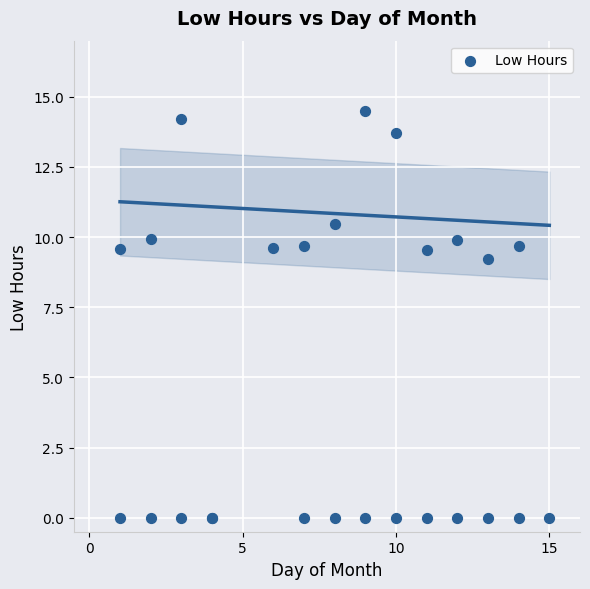

What Y value in the scatter plot is closest to 7?

9.2